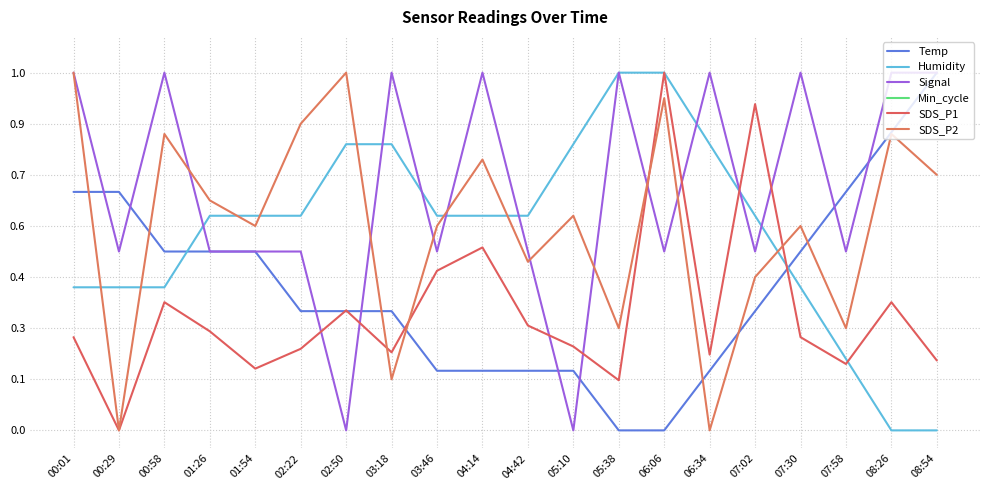

What is the label of the 4th point from the right?

07:30